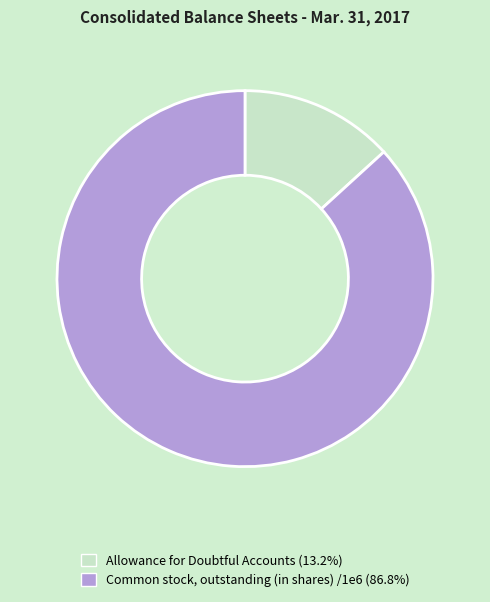

Is there any slice that represents more than half of the pie?

Yes